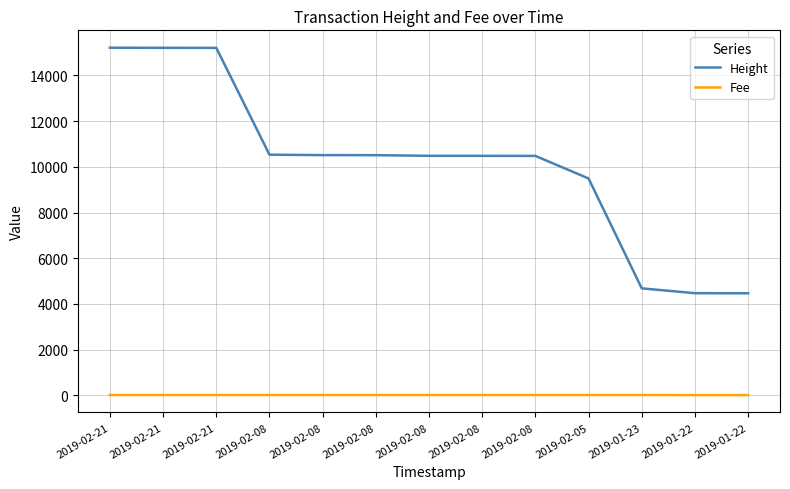

Which series has the largest total across all categories?

Height